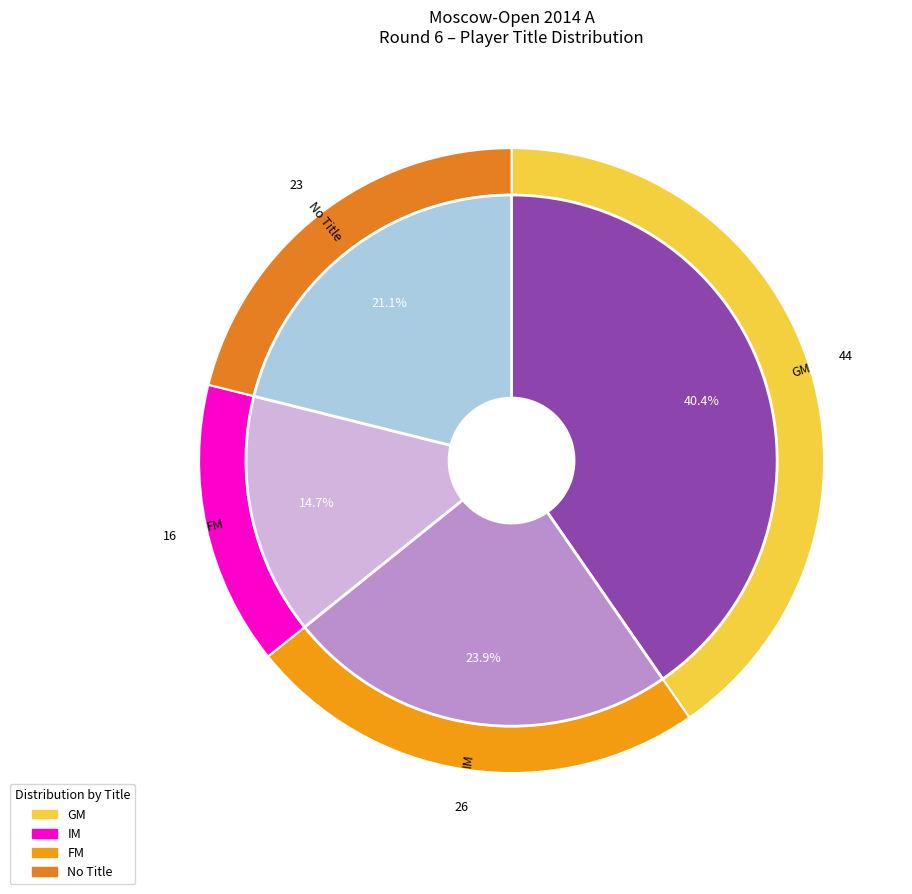

Is there any slice that represents more than half of the pie?

No